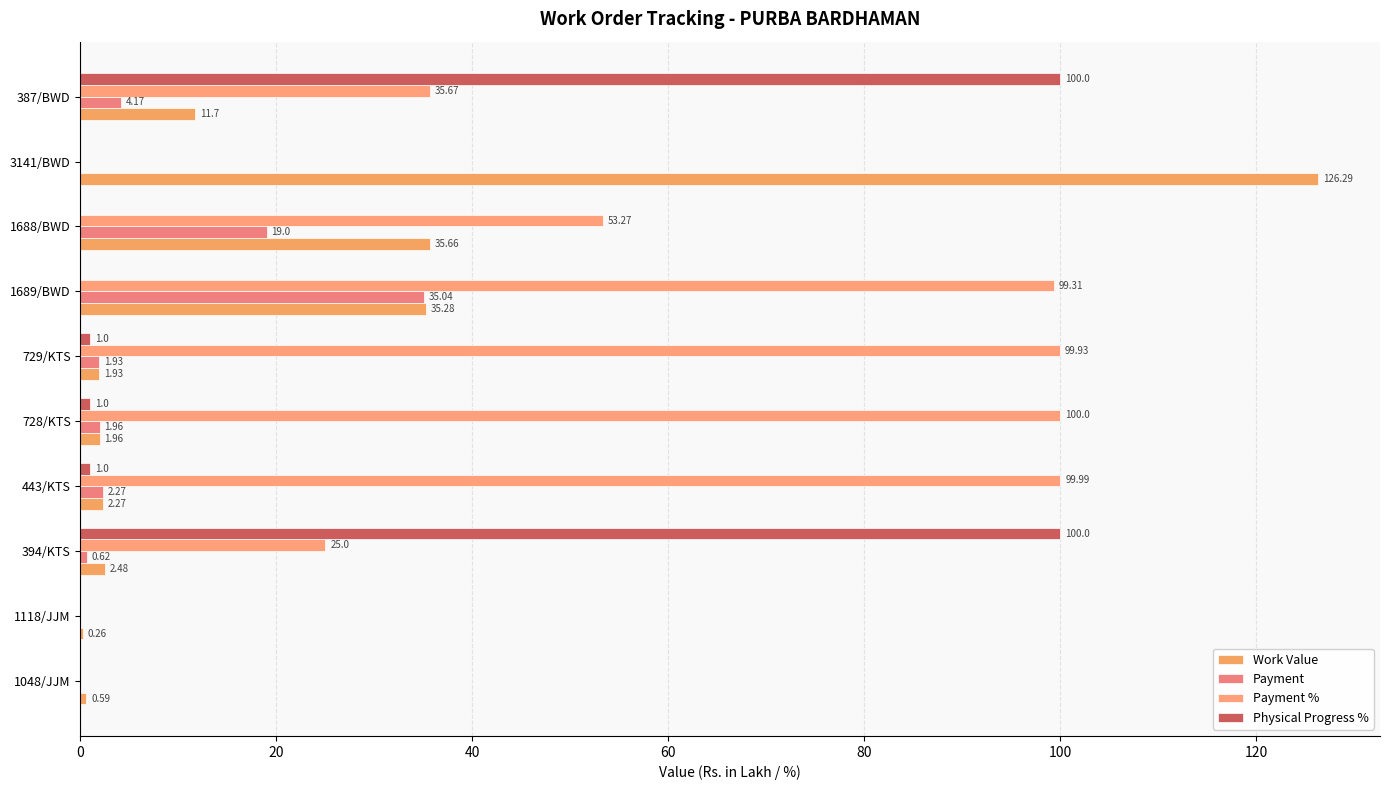

Where is Payment % nearest to the value 50?

1688/BWD